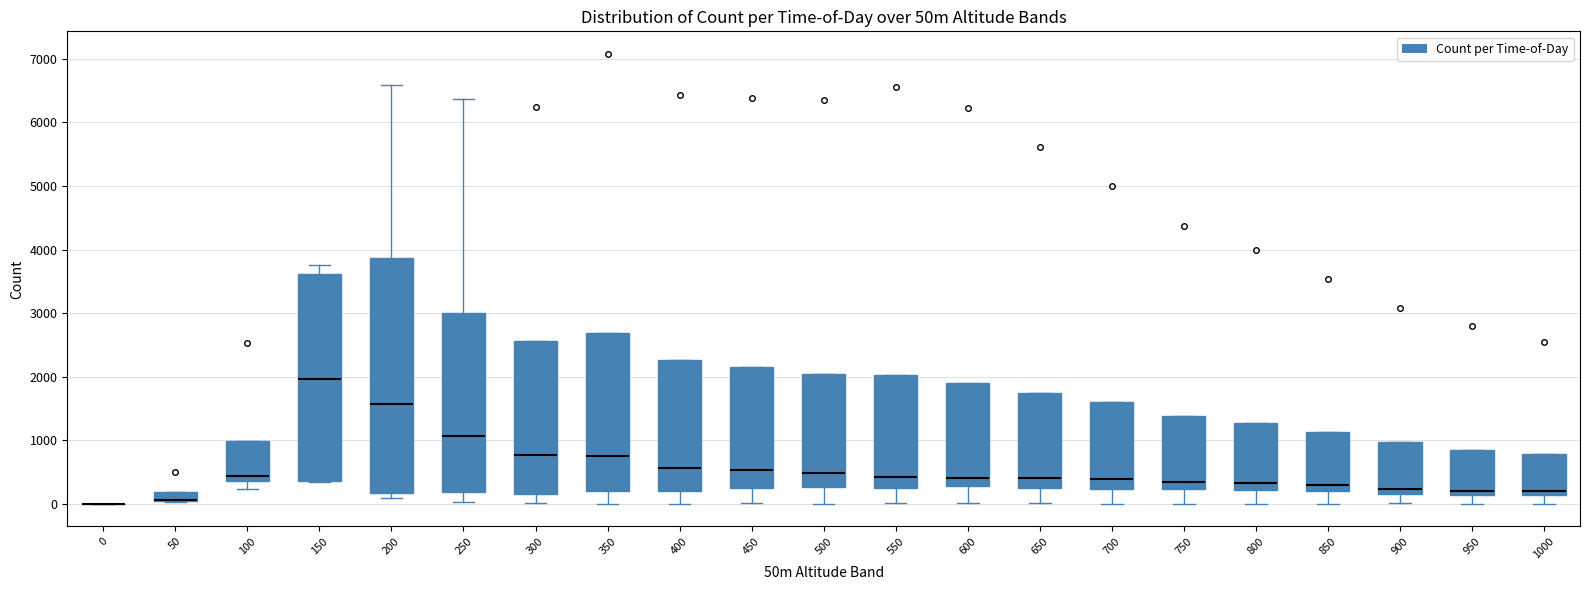

Where is the upper edge of the box at x = 900 on the y-axis? The values are not printed on the chart, so give them approximately, as read against the axis.

1000